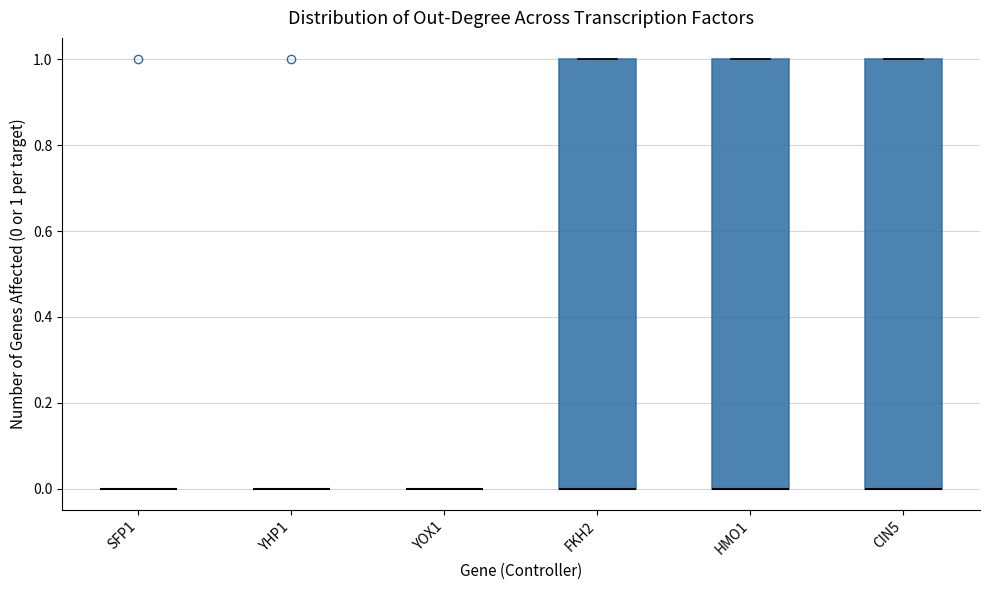

Reading left to right, read every box against the y-axis: the position of its median line, the range the box covers, and the ends of its whiskers. The values are not printed on the chart, so give them approximately, as read against the axis.

SFP1: box collapsed to a line at 0, whiskers 0 to 0
YHP1: box collapsed to a line at 0, whiskers 0 to 0
YOX1: box collapsed to a line at 0, whiskers 0 to 0
FKH2: median 0 (drawn on the box's lower edge), box 0 to 1, whiskers 0 to 1
HMO1: median 0 (drawn on the box's lower edge), box 0 to 1, whiskers 0 to 1
CIN5: median 0 (drawn on the box's lower edge), box 0 to 1, whiskers 0 to 1